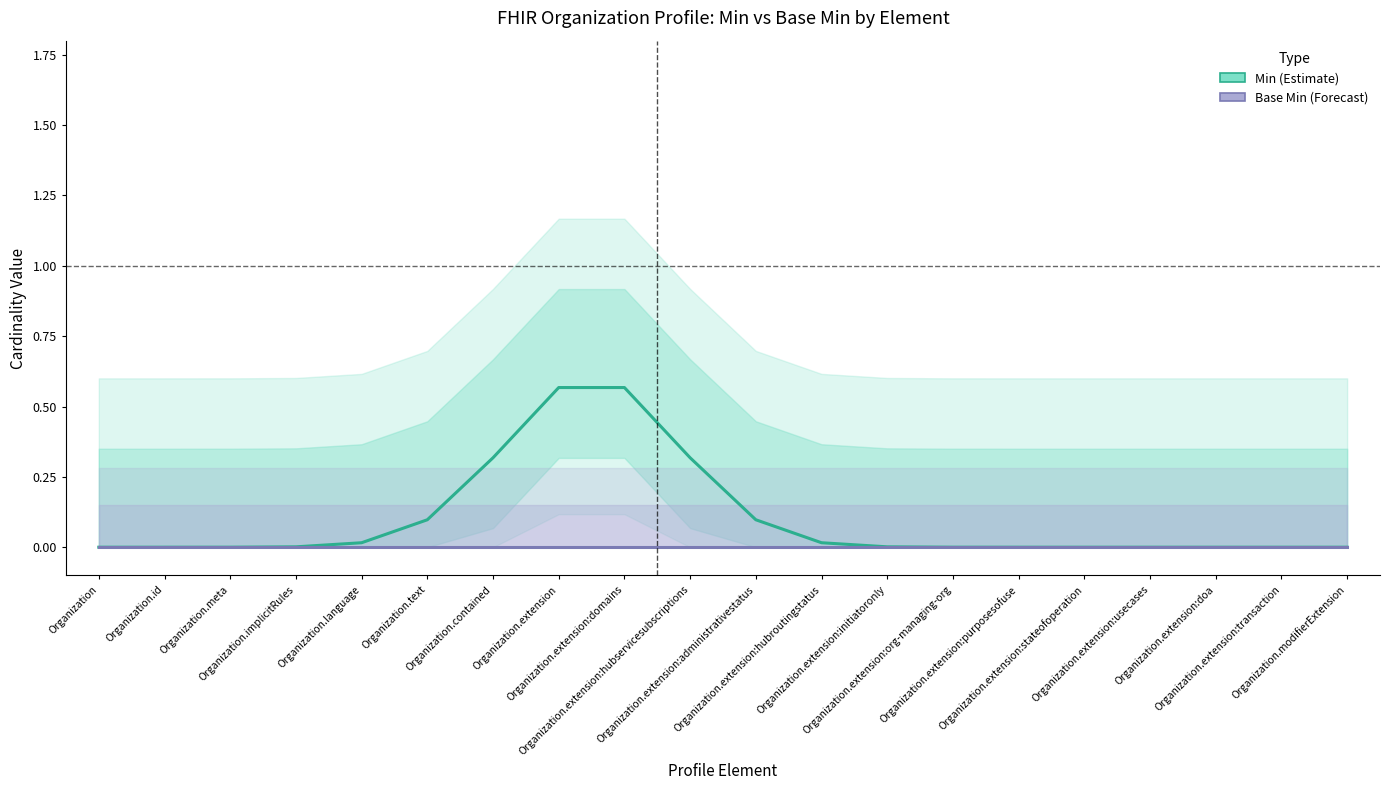

What is the label of the 19th point from the right?

Organization.id